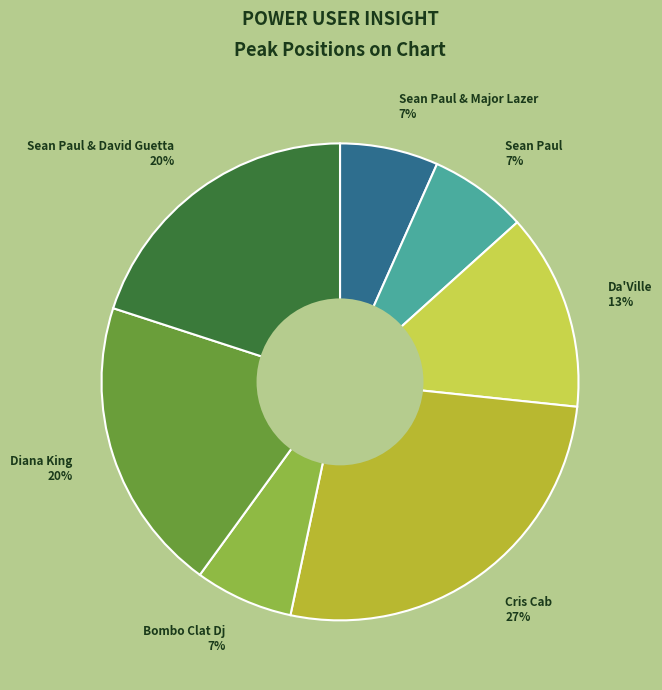

To the nearest percent, what is the difference between the largest and smallest slice percentages?

20%